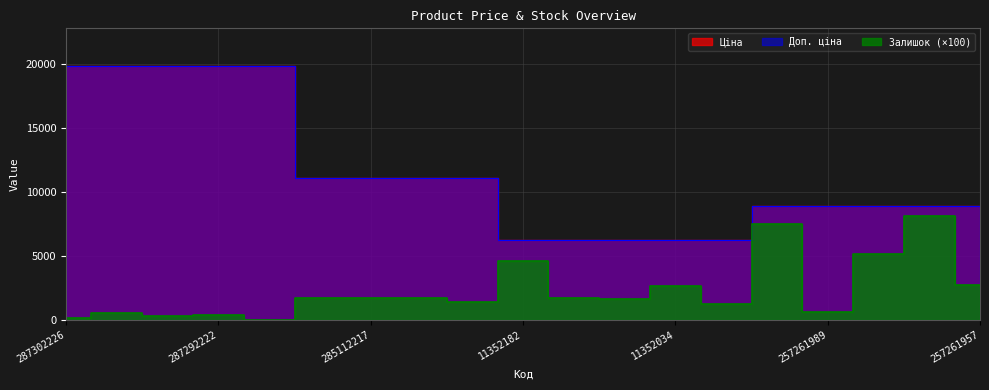

At how many categories does at least one series exceed 8988?

9